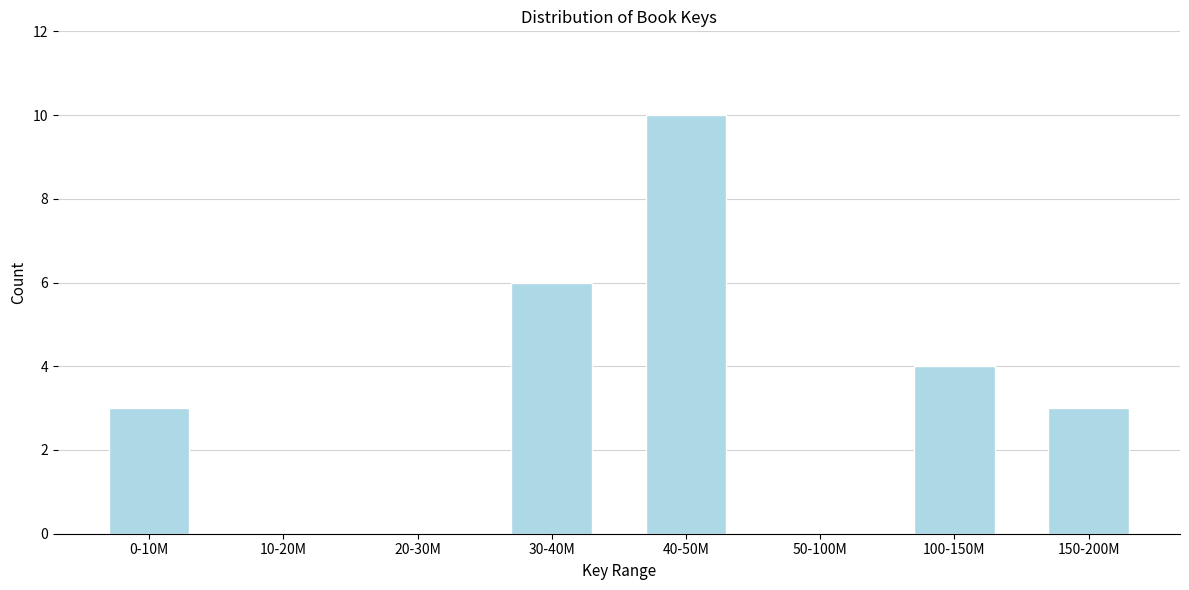

Reading right to left, extract all data points from this chart.

150-200M=3	100-150M=4	50-100M=0	40-50M=10	30-40M=6	20-30M=0	10-20M=0	0-10M=3